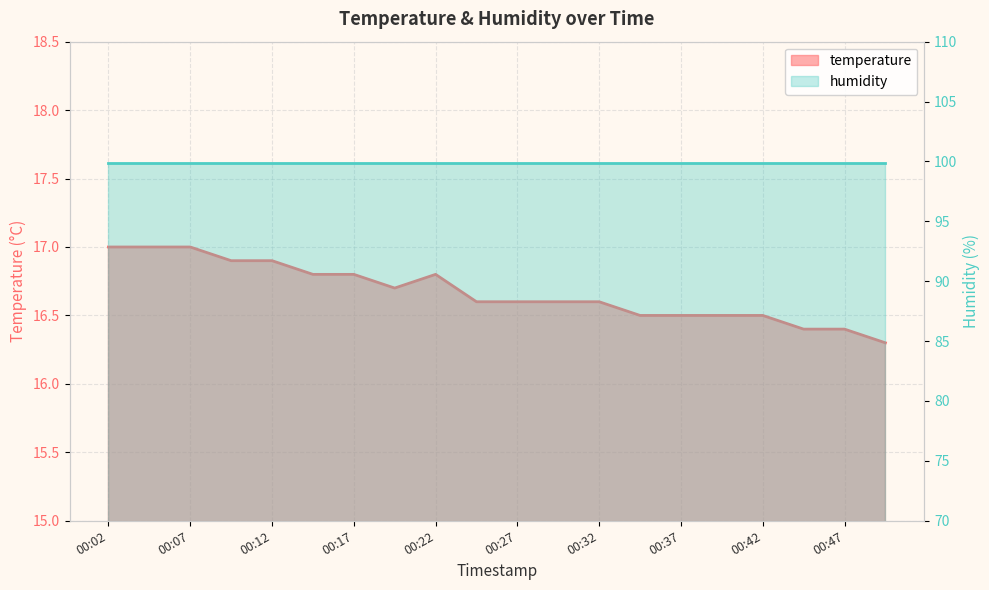

What value does the data have at 00:34?

16.5